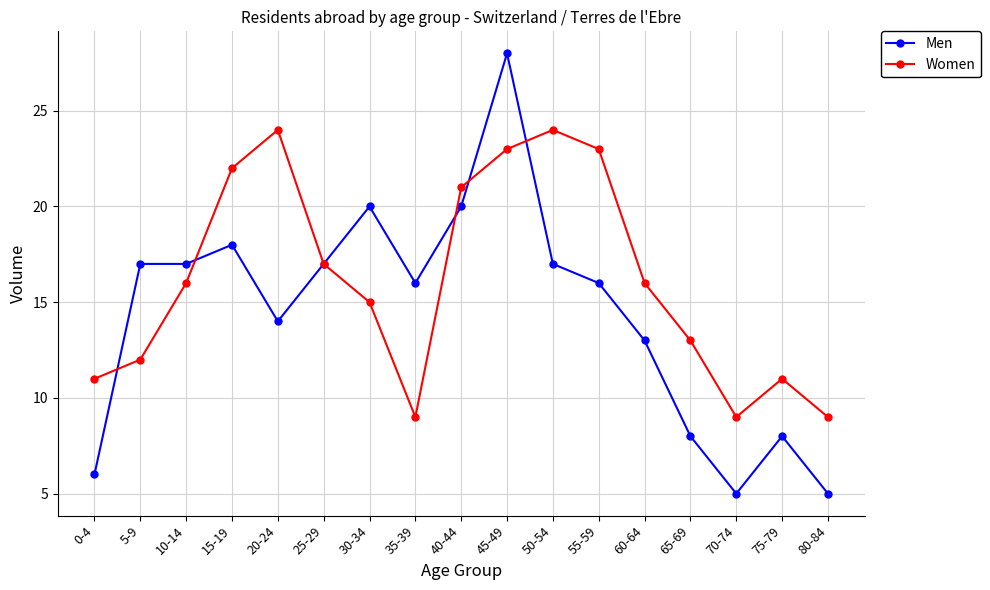

Reading left to right, extract all data points from this chart.

Men: 0-4=6	5-9=17	10-14=17	15-19=18	20-24=14	25-29=17	30-34=20	35-39=16	40-44=20	45-49=28	50-54=17	55-59=16	60-64=13	65-69=8	70-74=5	75-79=8	80-84=5
Women: 0-4=11	5-9=12	10-14=16	15-19=22	20-24=24	25-29=17	30-34=15	35-39=9	40-44=21	45-49=23	50-54=24	55-59=23	60-64=16	65-69=13	70-74=9	75-79=11	80-84=9